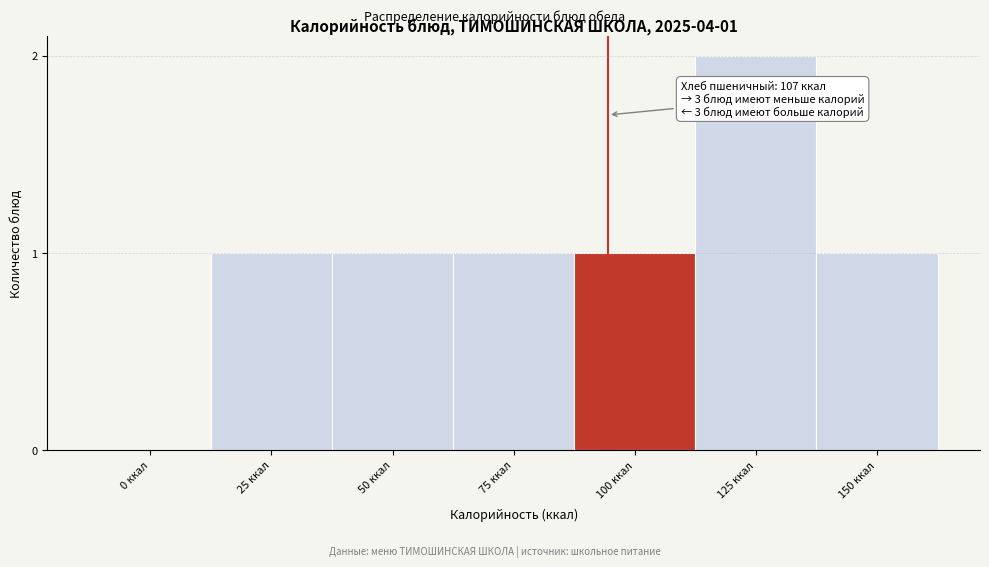

Reading right to left, extract all data points from this chart.

150 ккал=1	125 ккал=2	100 ккал=1	75 ккал=1	50 ккал=1	25 ккал=1	0 ккал=0